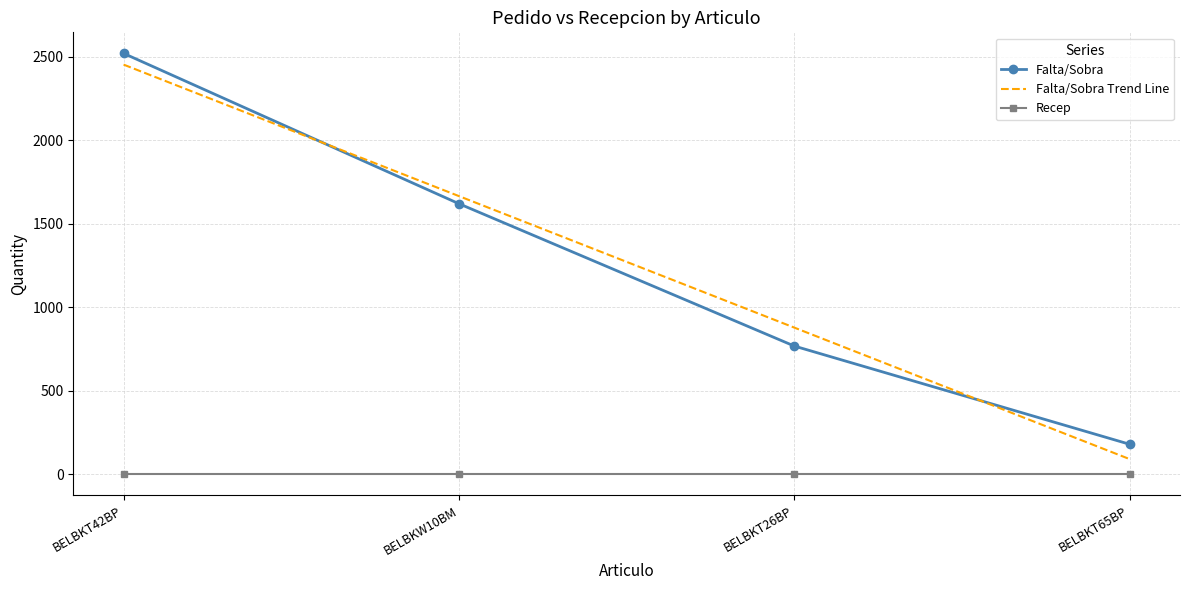

Which label corresponds to the largest value in the chart?

BELBKT42BP